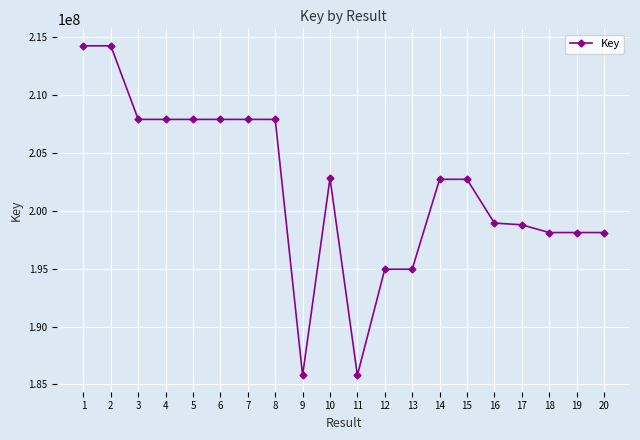

What is the minimum value shown in the chart?

185797105